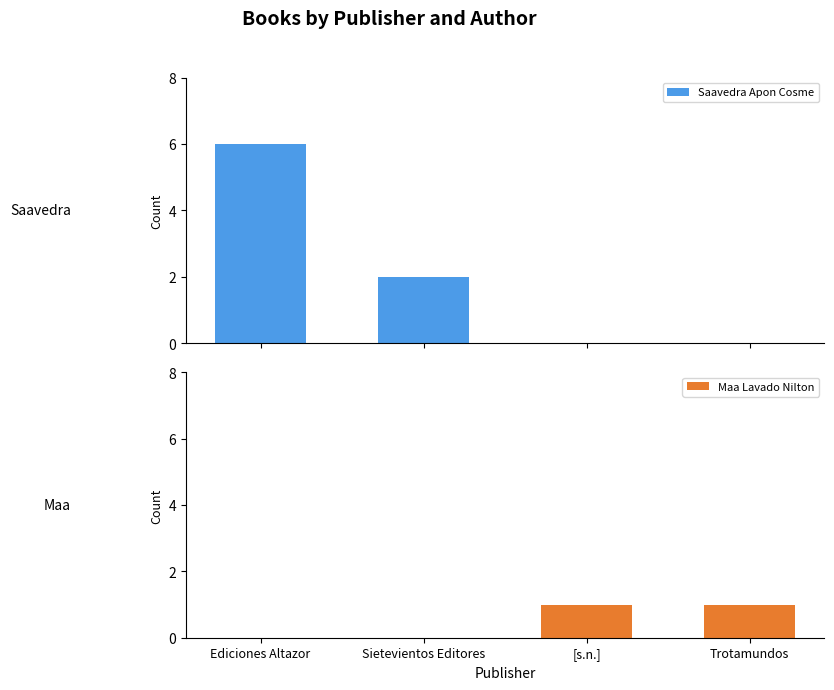

How many bars are there in each group?

2